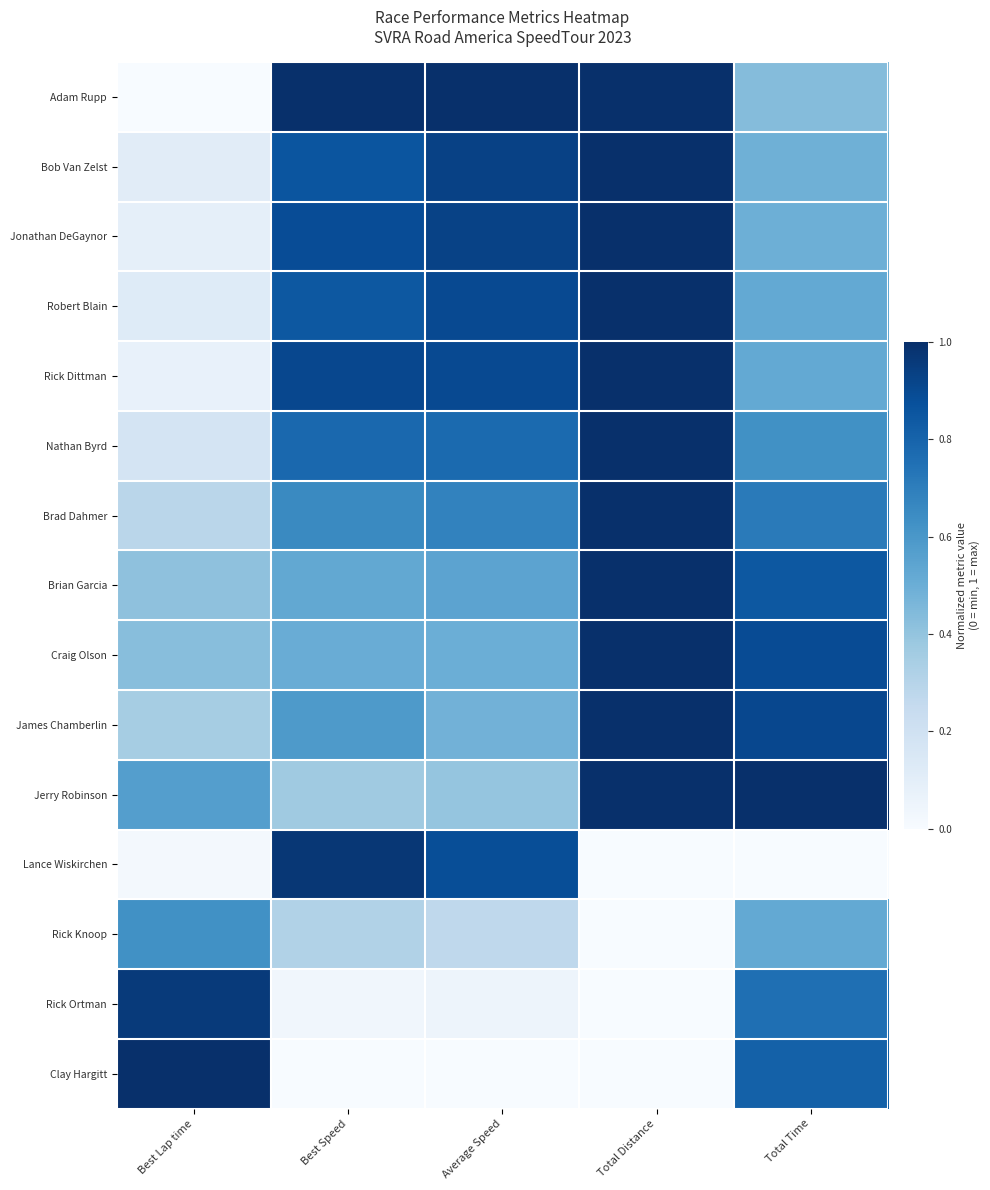

What is the greatest value displayed?

1.0